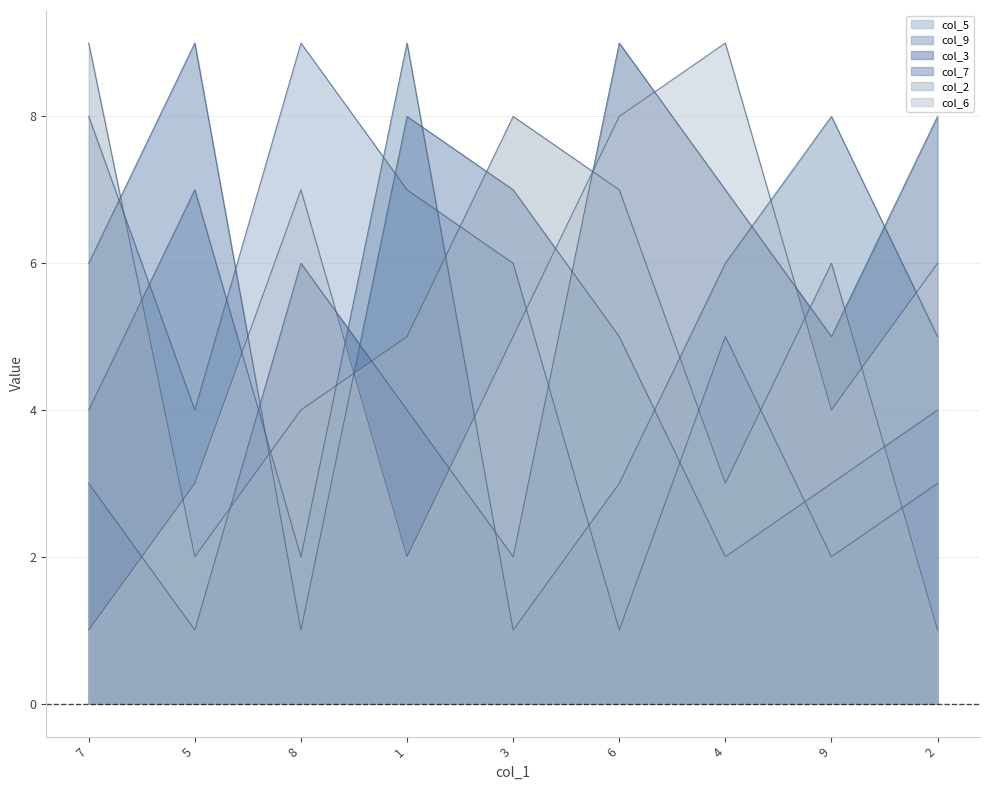

True or false: col_2 has more than 2 points higher than both neighbors.

False